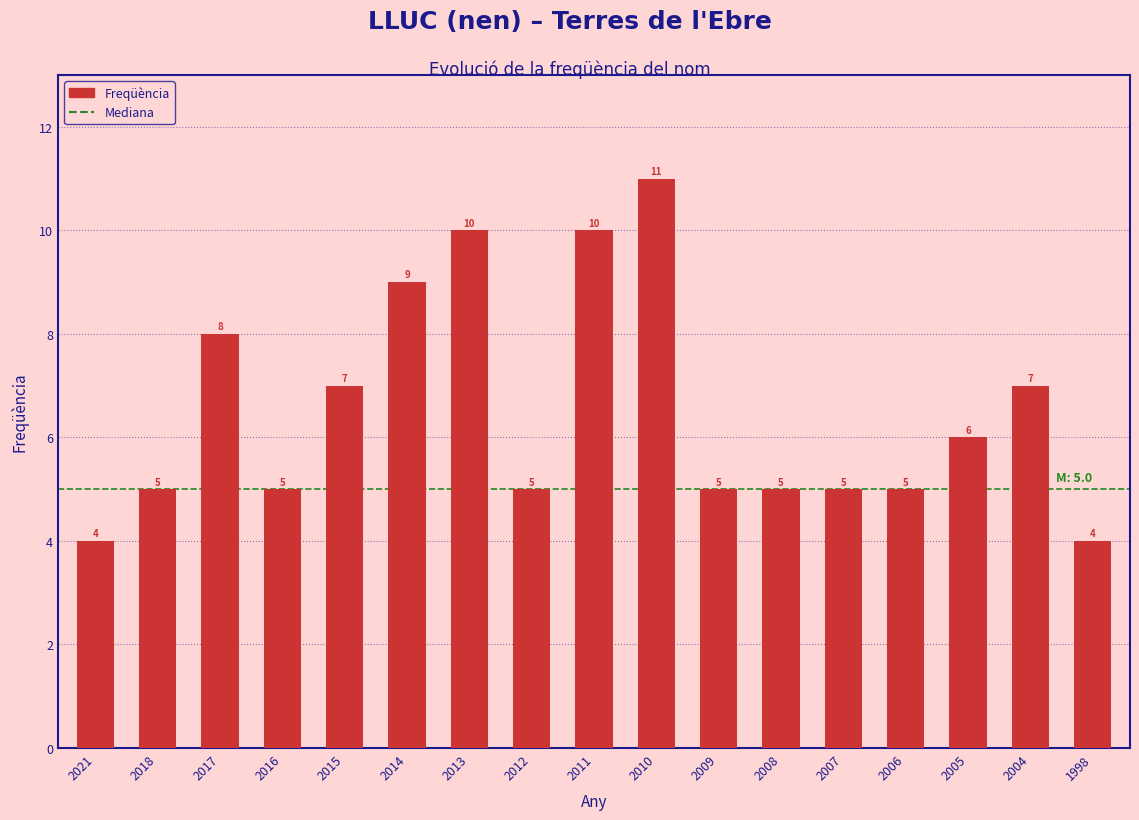

Reading right to left, list all the values displayed in this chart.

1998=4	2004=7	2005=6	2006=5	2007=5	2008=5	2009=5	2010=11	2011=10	2012=5	2013=10	2014=9	2015=7	2016=5	2017=8	2018=5	2021=4